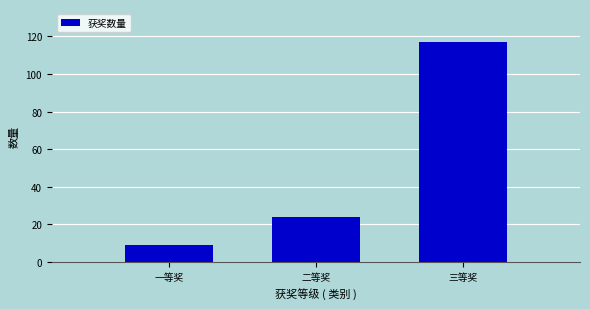

Reading left to right, what are all the values shown in this chart?

一等奖=9	二等奖=24	三等奖=117